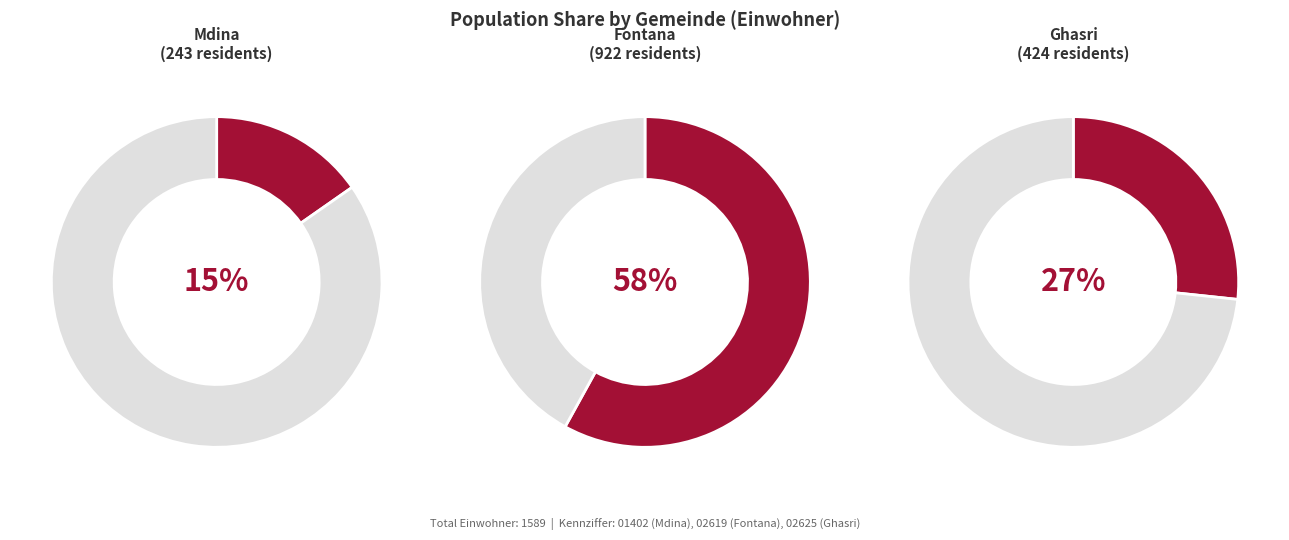

What percentage is the Ghasri slice, to the nearest percent?

27%